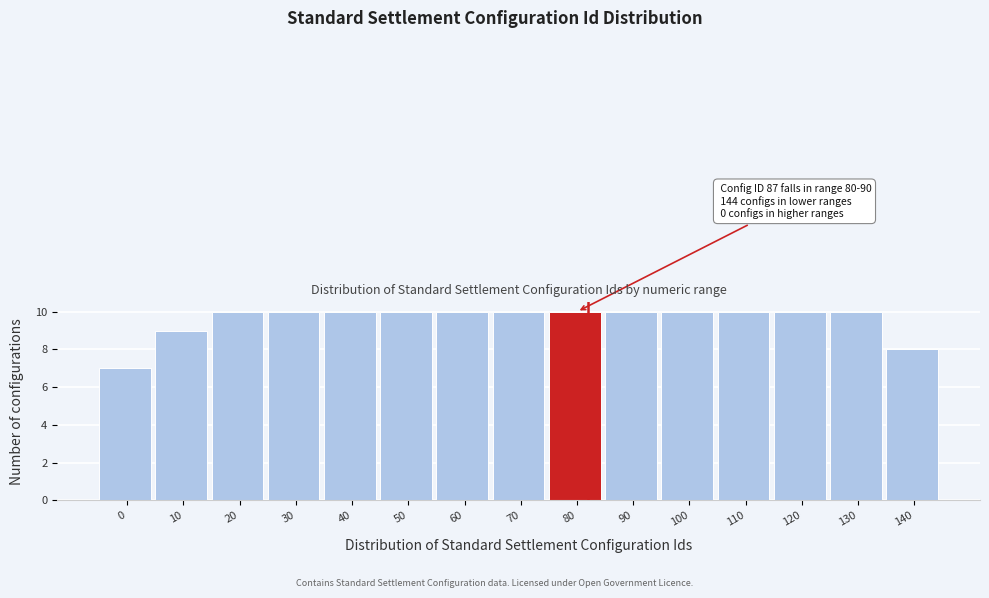

Reading left to right, what are all the values shown in this chart?

0=7	10=9	20=10	30=10	40=10	50=10	60=10	70=10	80=10	90=10	100=10	110=10	120=10	130=10	140=8